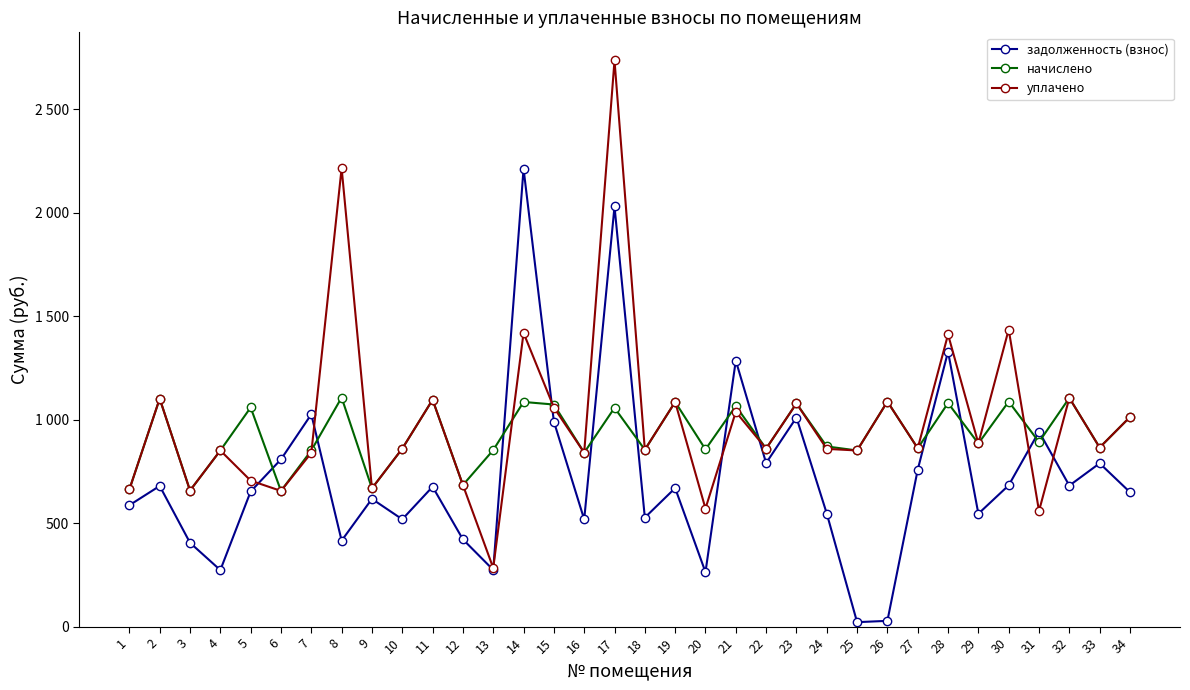

At which label does задолженность (взнос) reach its peak?

14